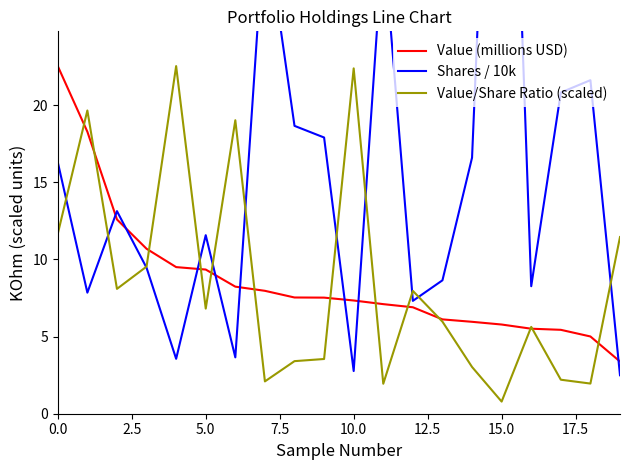

What is the spread (max minus min) of values at 12?

1.1